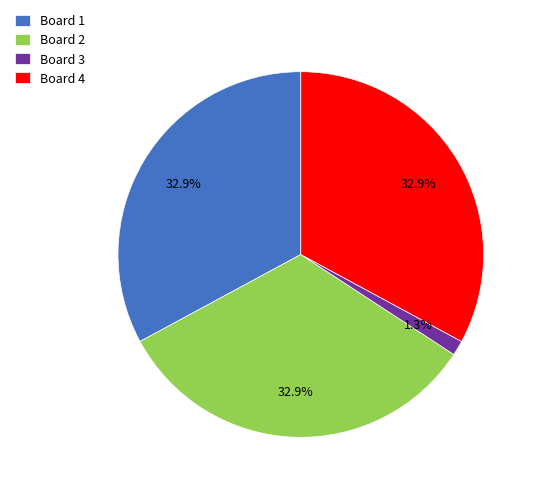

Combined, do Board 4 and Board 1 account for over 50%?

Yes